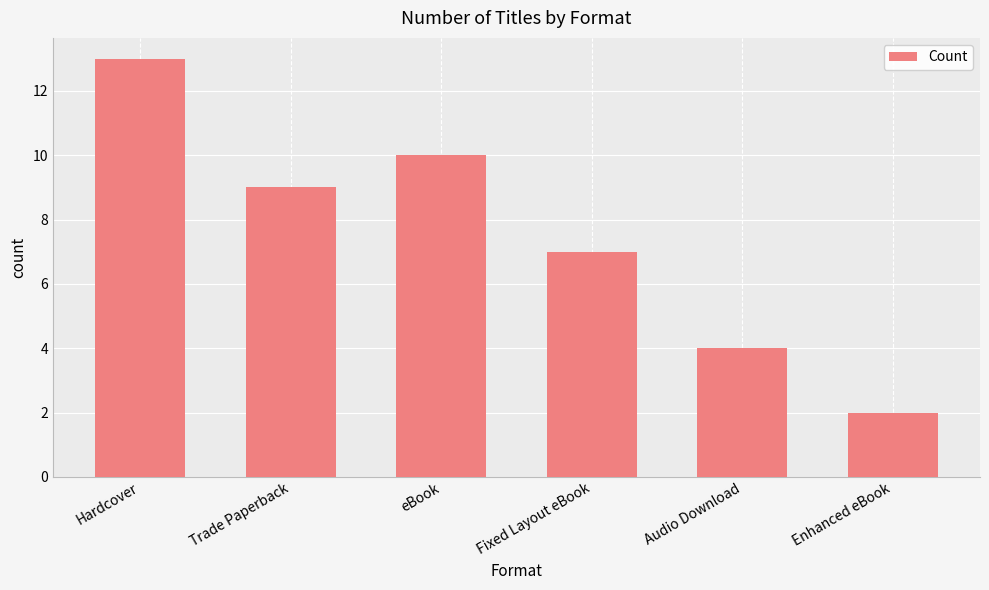

Approximately how many times larger is the value at Fixed Layout eBook compared to Trade Paperback?

0.8